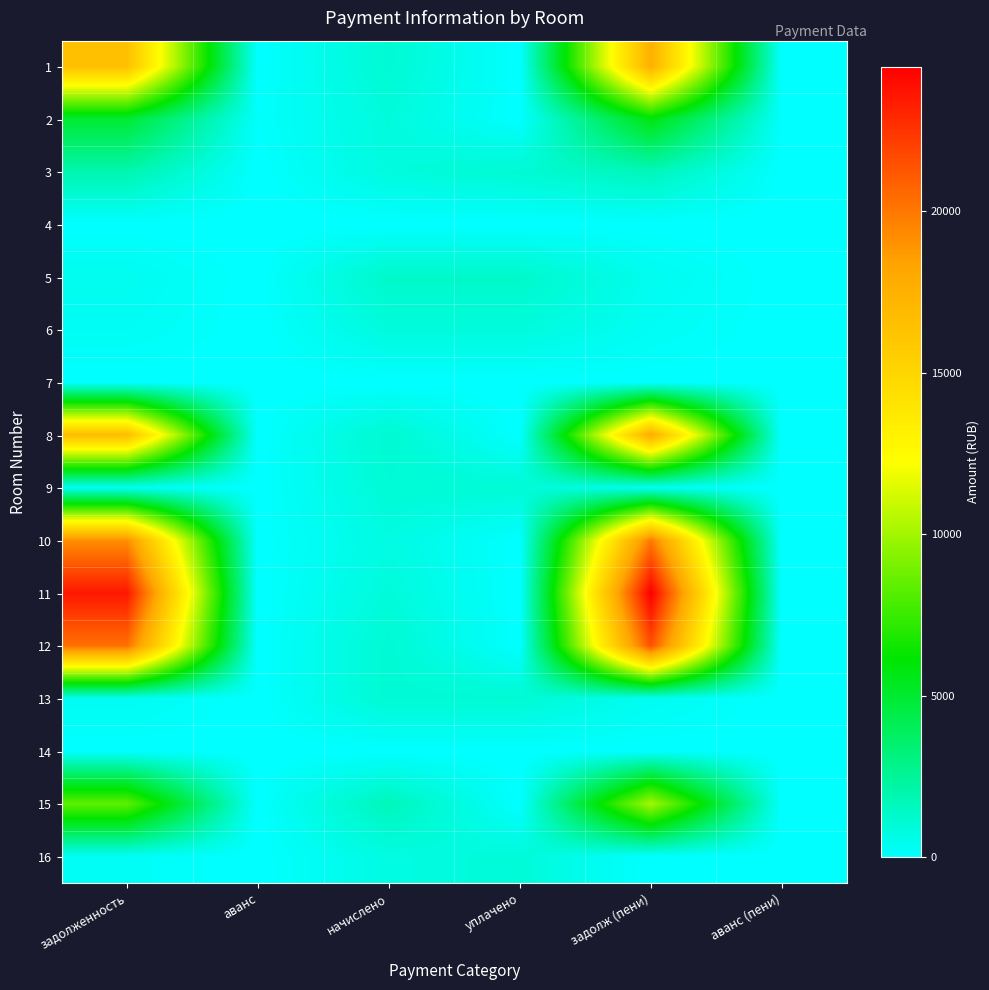

Reading left to right, what are all the values shown in this chart?

1: задолженность=16468.1	аванс=0.0	начислено=1096.1	уплачено=0.0	задолж (пени)=17564.3	аванс (пени)=0.0
2: задолженность=4943.3	аванс=88.0	начислено=872.5	уплачено=0.0	задолж (пени)=5815.8	аванс (пени)=88.0
3: задолженность=1951.7	аванс=0.0	начислено=832.2	уплачено=1100.0	задолж (пени)=1683.8	аванс (пени)=0.0
4: задолженность=0.0	аванс=0.0	начислено=0.0	уплачено=0.0	задолж (пени)=0.0	аванс (пени)=0.0
5: задолженность=437.5	аванс=0.0	начислено=1312.4	уплачено=1312.4	задолж (пени)=437.5	аванс (пени)=0.0
6: задолженность=290.8	аванс=0.0	начислено=872.5	уплачено=872.5	задолж (пени)=290.8	аванс (пени)=0.0
7: задолженность=0.0	аванс=0.0	начислено=0.0	уплачено=0.0	задолж (пени)=0.0	аванс (пени)=0.0
8: задолженность=16685.2	аванс=0.0	начислено=1151.1	уплачено=0.0	задолж (пени)=17836.3	аванс (пени)=0.0
9: задолженность=344.6	аванс=0.0	начислено=1033.8	уплачено=1033.8	задолж (пени)=344.6	аванс (пени)=0.0
10: задолженность=19170.5	аванс=0.0	начислено=736.9	уплачено=0.0	задолж (пени)=19907.4	аванс (пени)=0.0
11: задолженность=23557.8	аванс=0.0	начислено=905.5	уплачено=0.0	задолж (пени)=24463.3	аванс (пени)=0.0
12: задолженность=20263.5	аванс=0.0	начислено=1110.8	уплачено=0.0	задолж (пени)=21374.3	аванс (пени)=0.0
13: задолженность=367.8	аванс=0.0	начислено=1103.5	уплачено=1103.5	задолж (пени)=367.8	аванс (пени)=0.0
14: задолженность=0.0	аванс=0.0	начислено=0.0	уплачено=0.0	задолж (пени)=0.0	аванс (пени)=0.0
15: задолженность=8395.2	аванс=0.0	начислено=1679.0	уплачено=0.0	задолж (пени)=10074.2	аванс (пени)=0.0
16: задолженность=239.5	аванс=0.0	начислено=718.5	уплачено=958.0	задолж (пени)=0.0	аванс (пени)=0.0